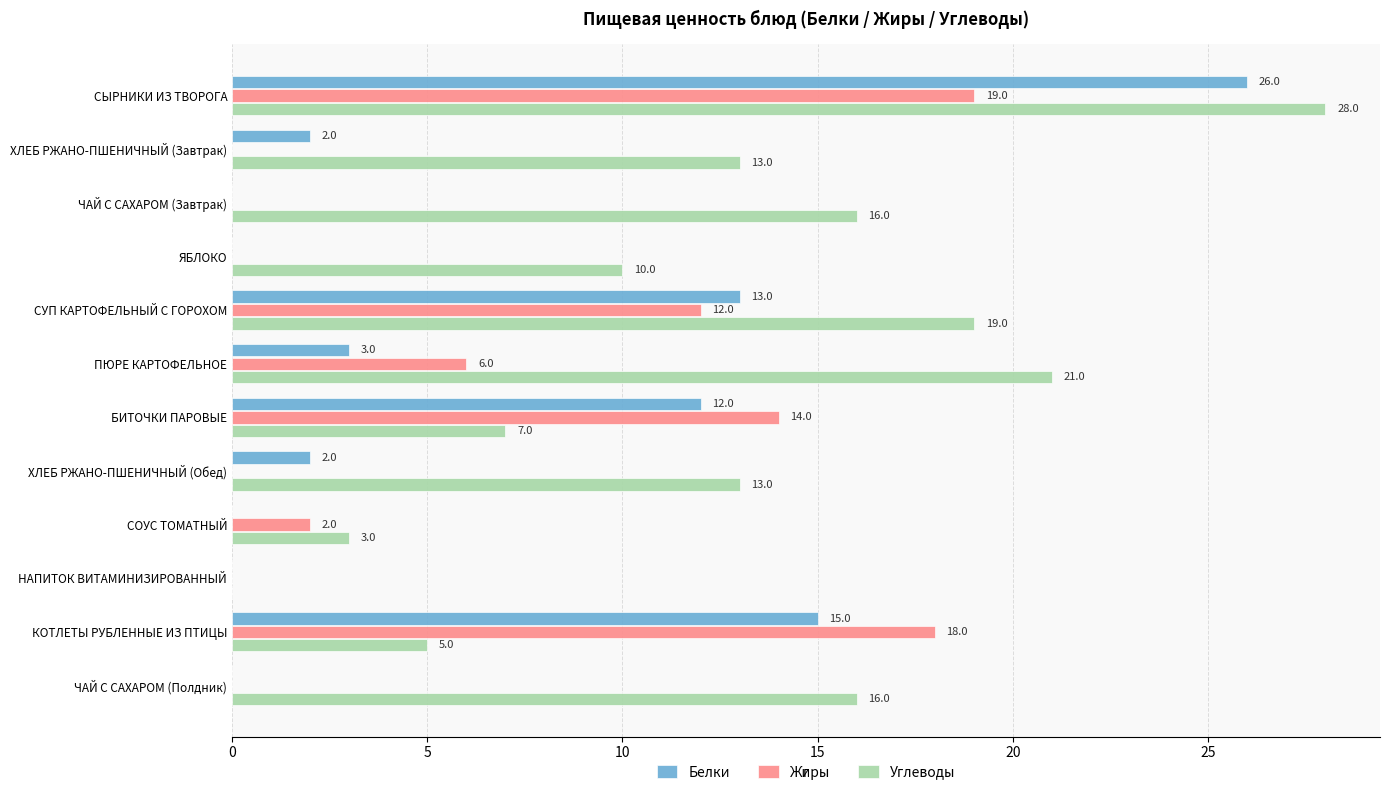

What is the sum of all Углеводы values?

151